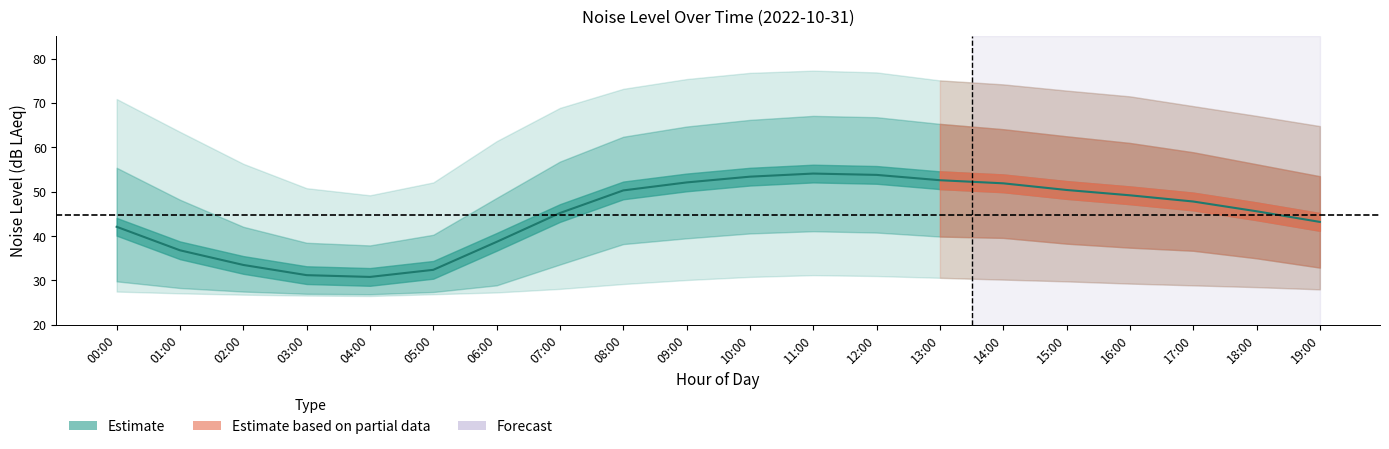

What is the value of the noise_LA_max point at the 2nd from the left?

63.5